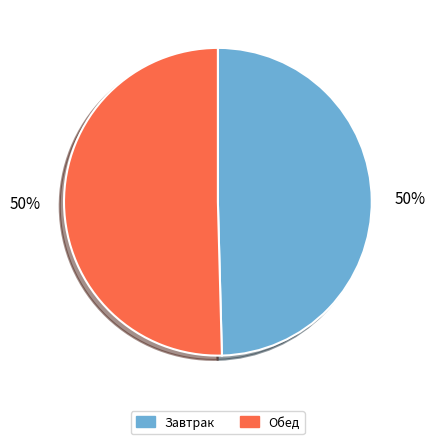

The Завтрак slice represents 40% of the pie. True or false?

False